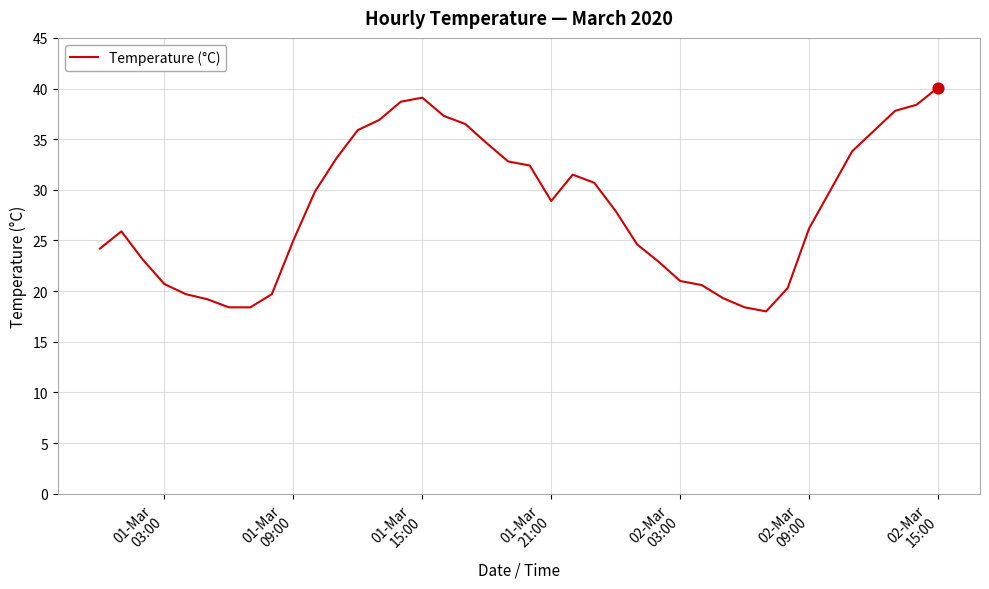

What is the minimum value shown in the chart?

18.0